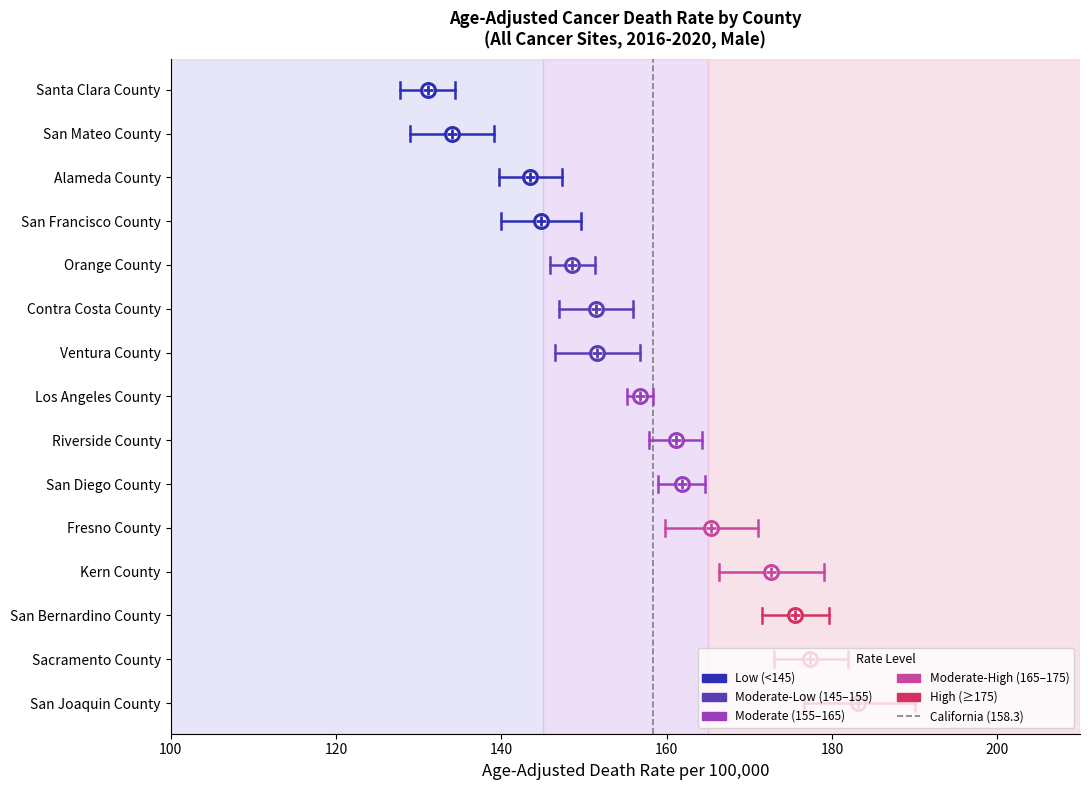

The chart shows a value of 0 at 100. True or false?

True